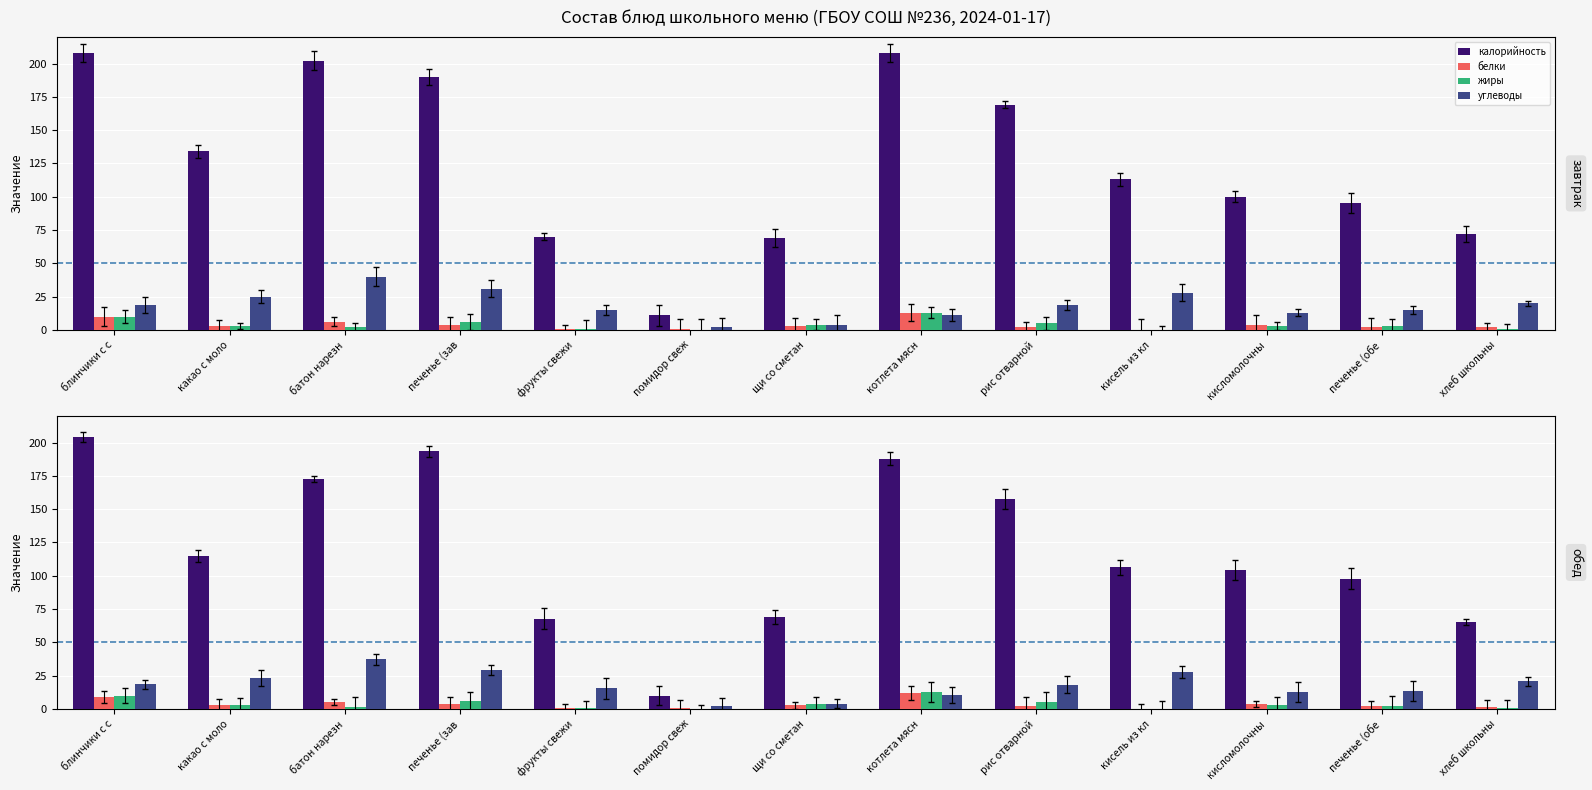

What is the sum of all жиры values?

49.5